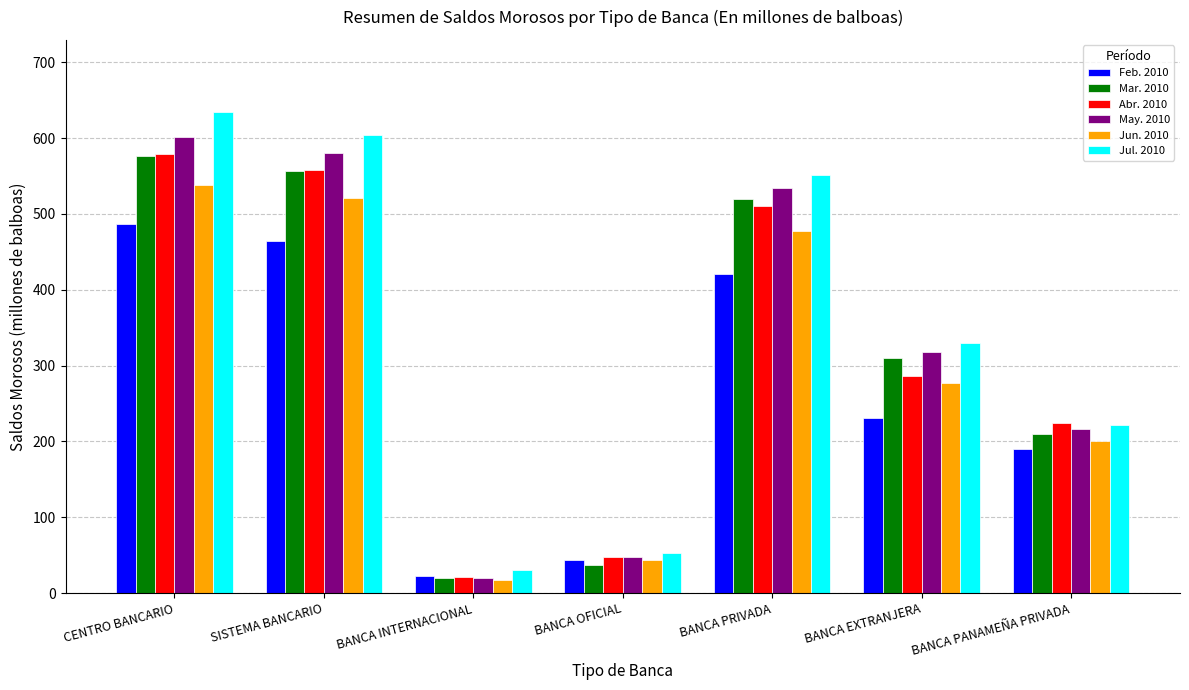

What is the total value across all series at BANCA OFICIAL?

270.9